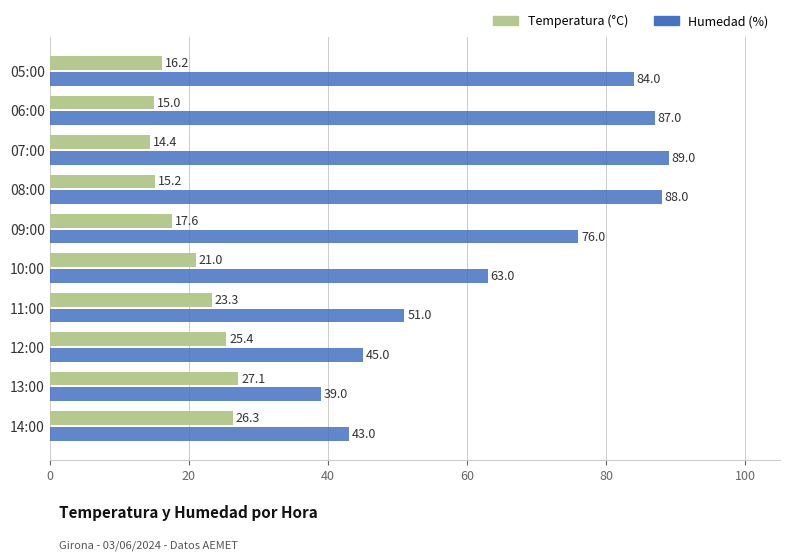

What is the maximum value shown in the chart?

89.0